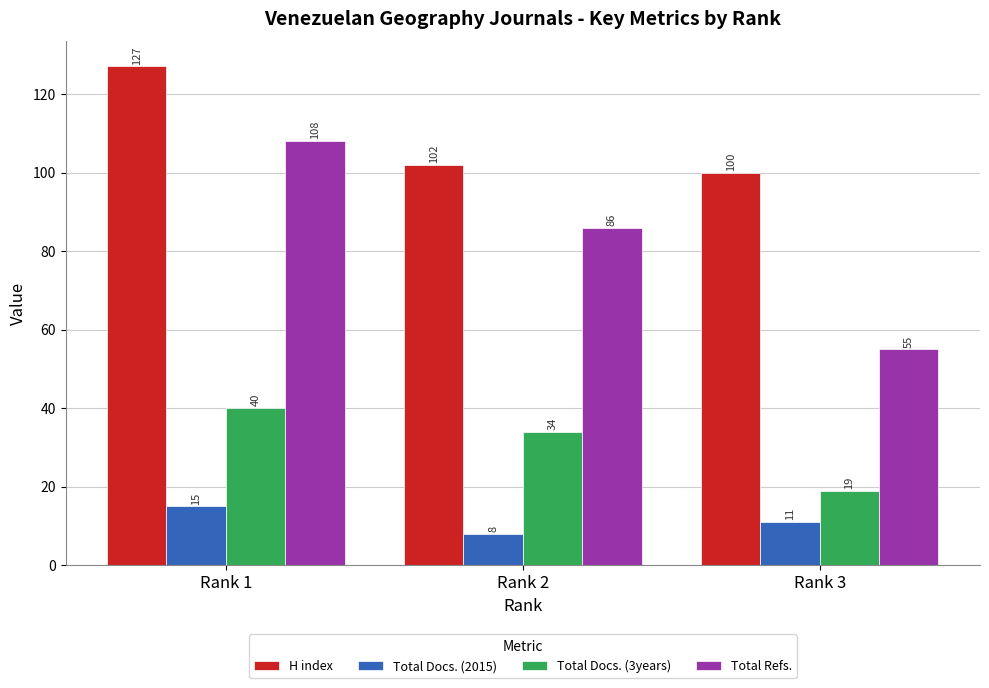

At how many categories does at least one series exceed 117?

1